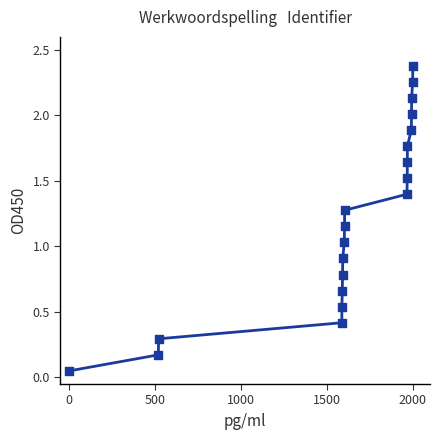

What is the greatest value displayed?

2.4